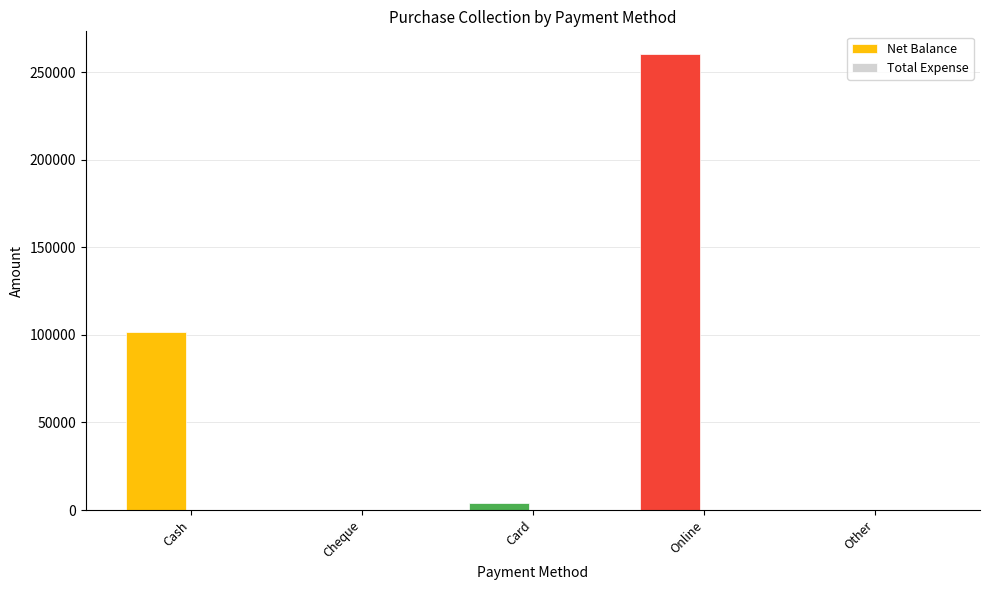

Which label corresponds to the largest value in the chart?

Online